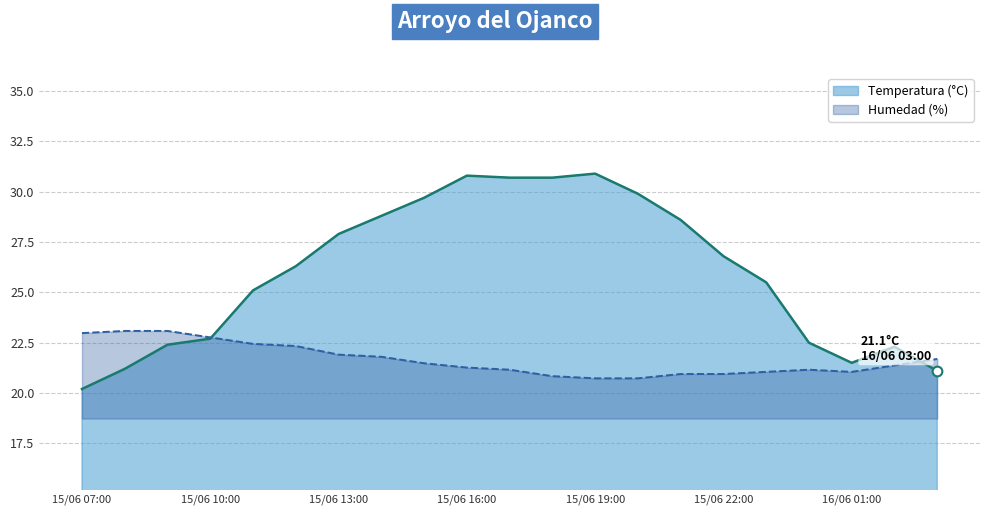

Read the Humedad (%) value at 15/06 23:00.

21.1